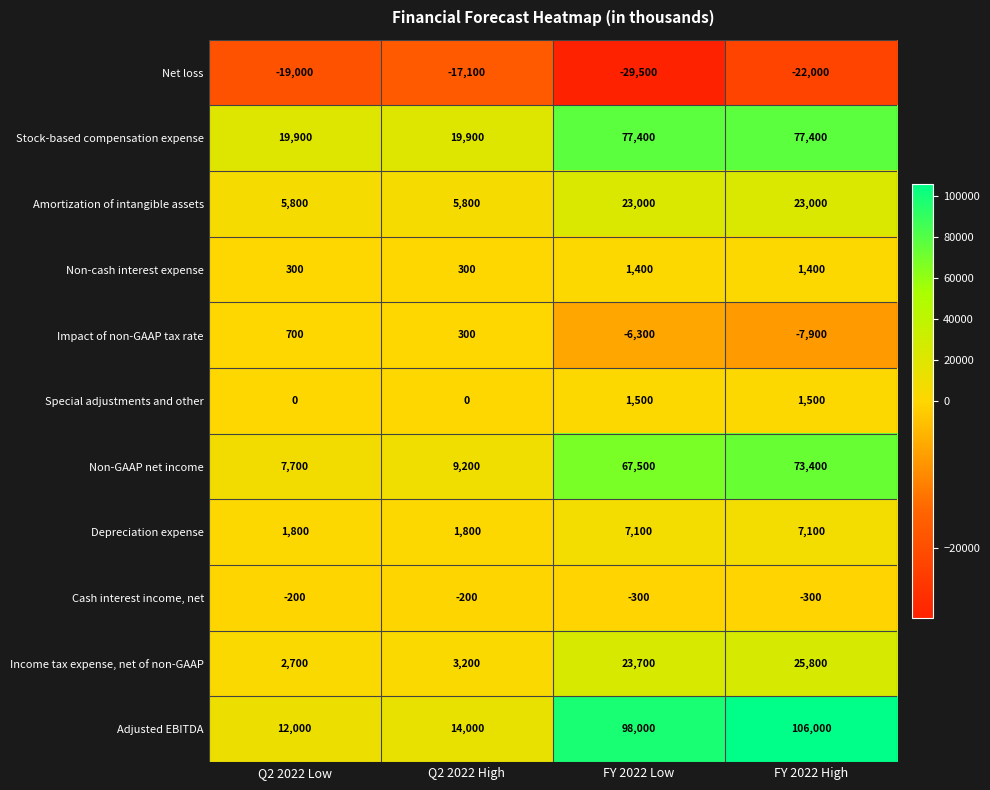

Is it true that Amortization of intangible assets equals 23000 at FY 2022 Low?

True